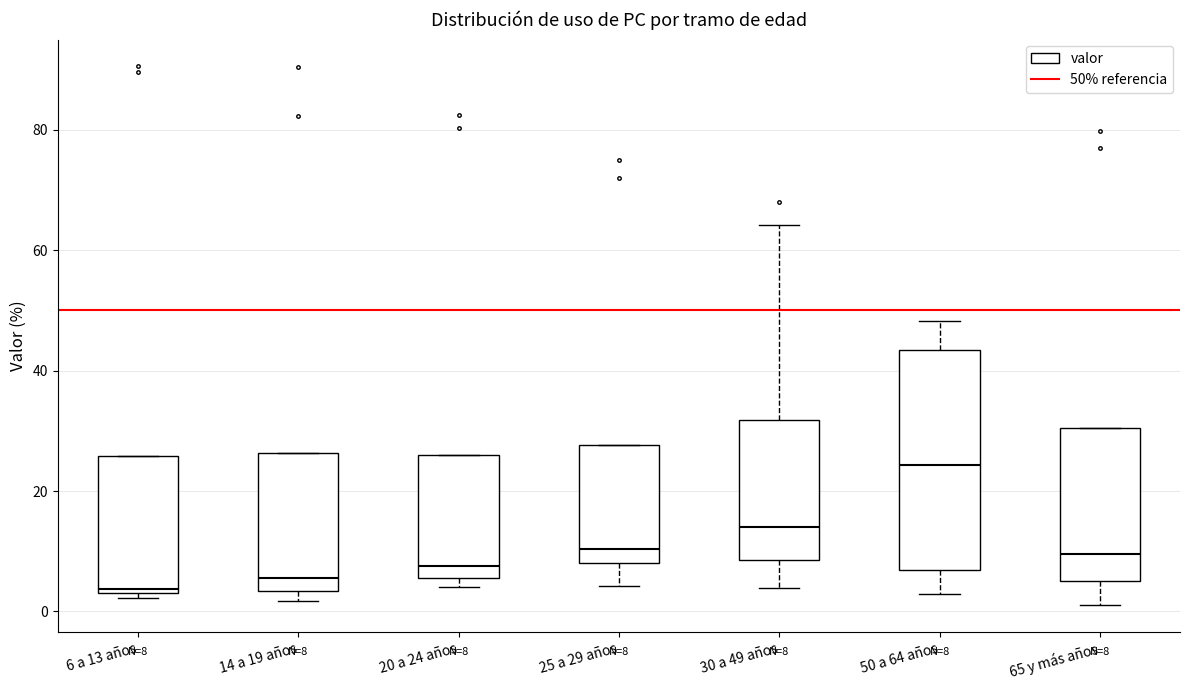

Which box's median line is the highest?

50 a 64 años